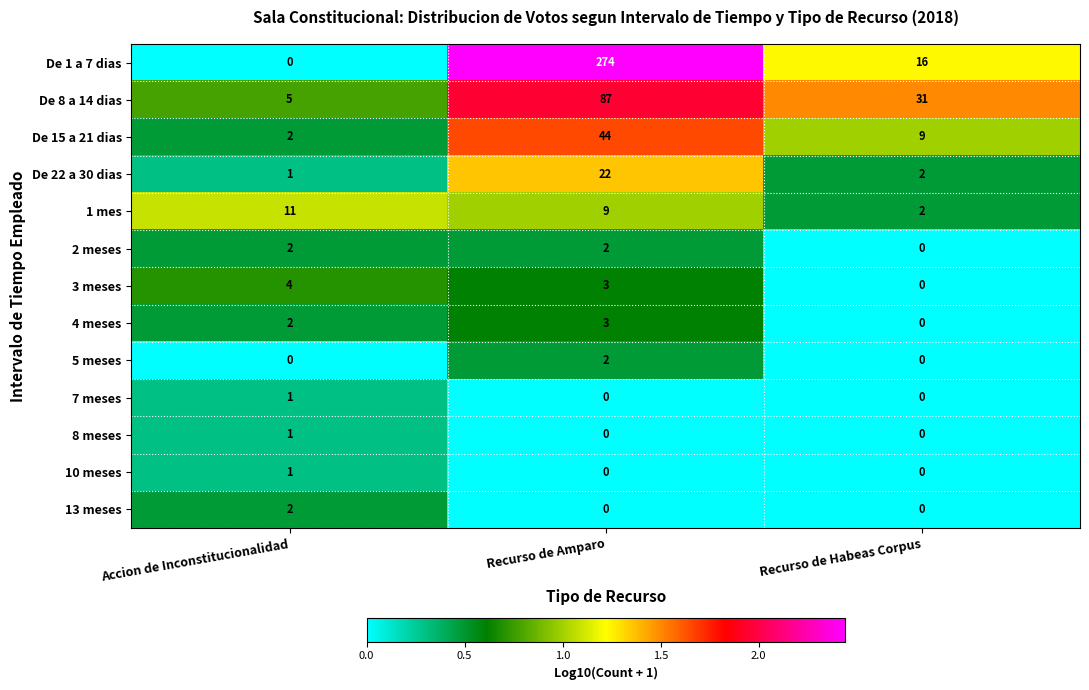

What is the total value across all series at Recurso de Amparo?

446